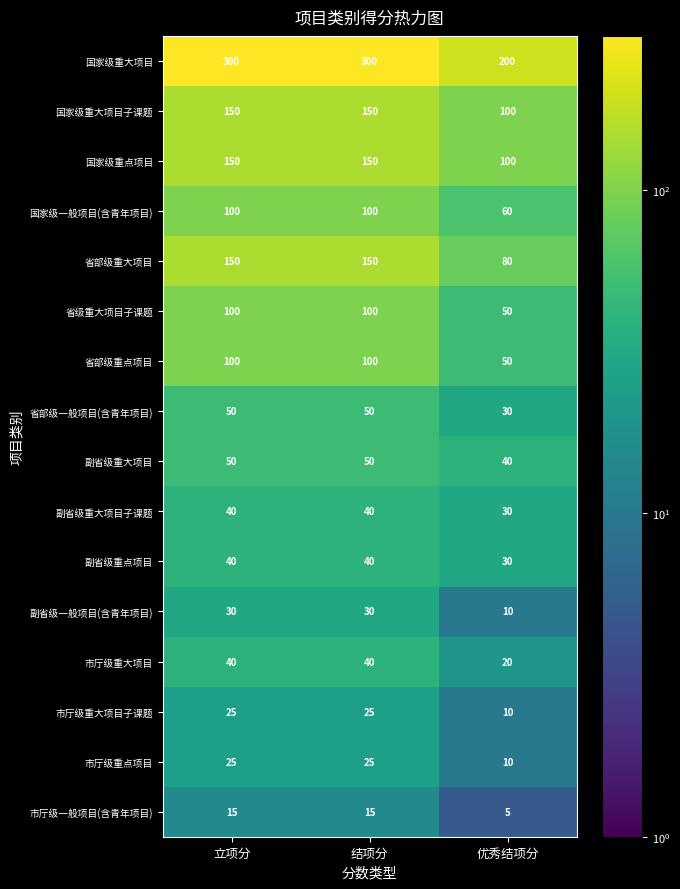

Which series has the largest total across all categories?

国家级重大项目